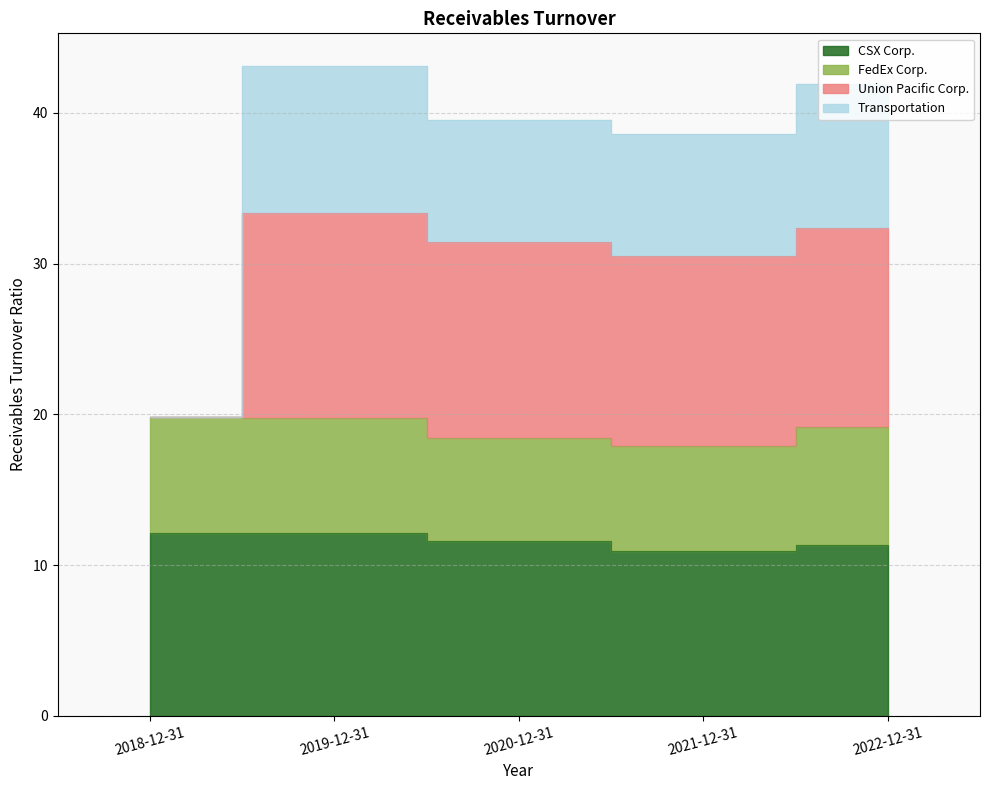

What is the label of the 2nd point from the right?

2021-12-31